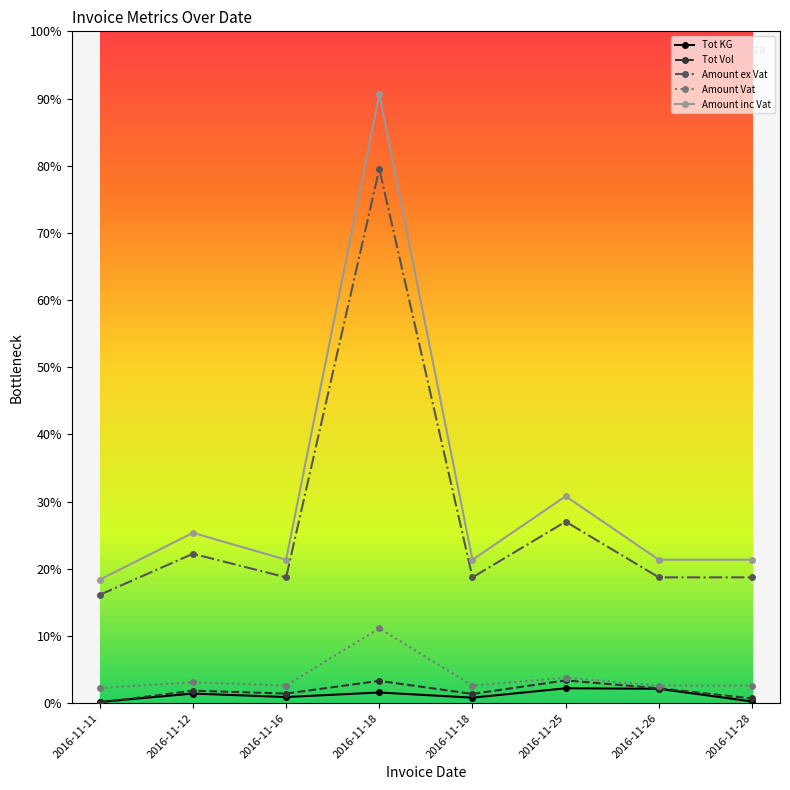

Is this an area chart (filled region under the line)?

No